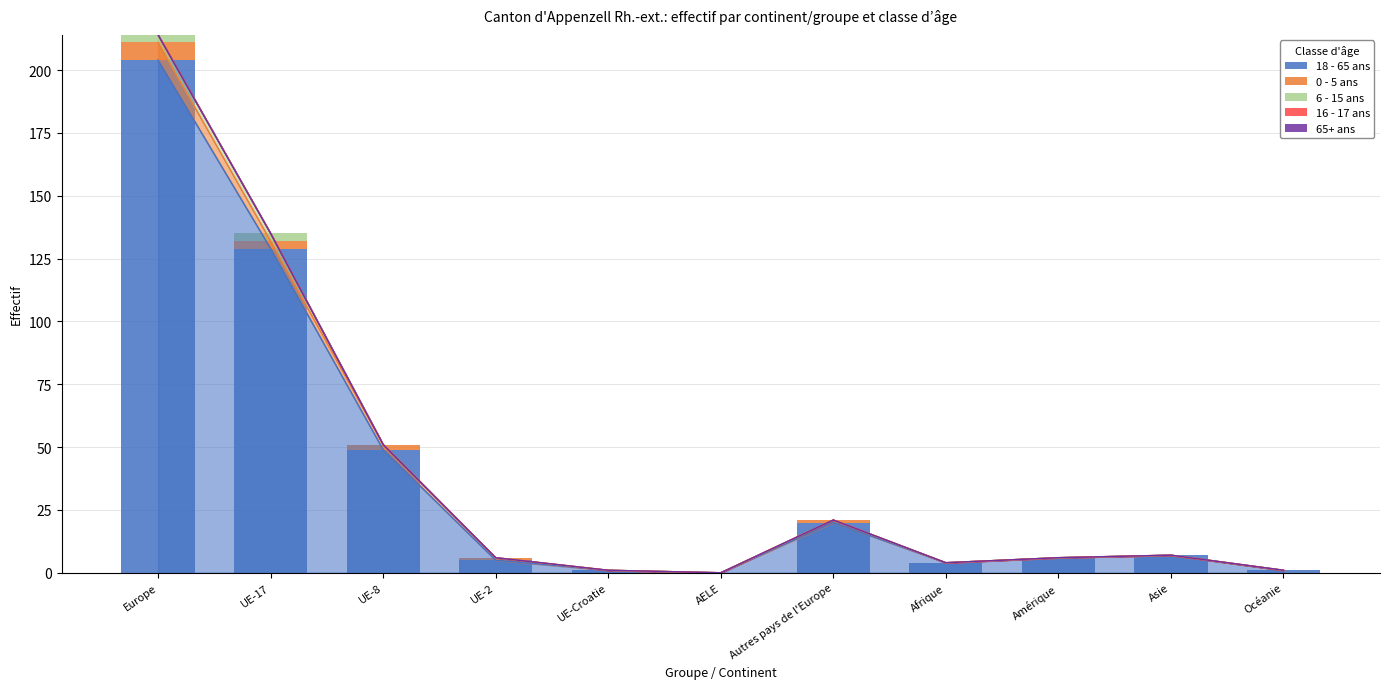

The 0 - 5 ans series shows -2 at Amérique. True or false?

False